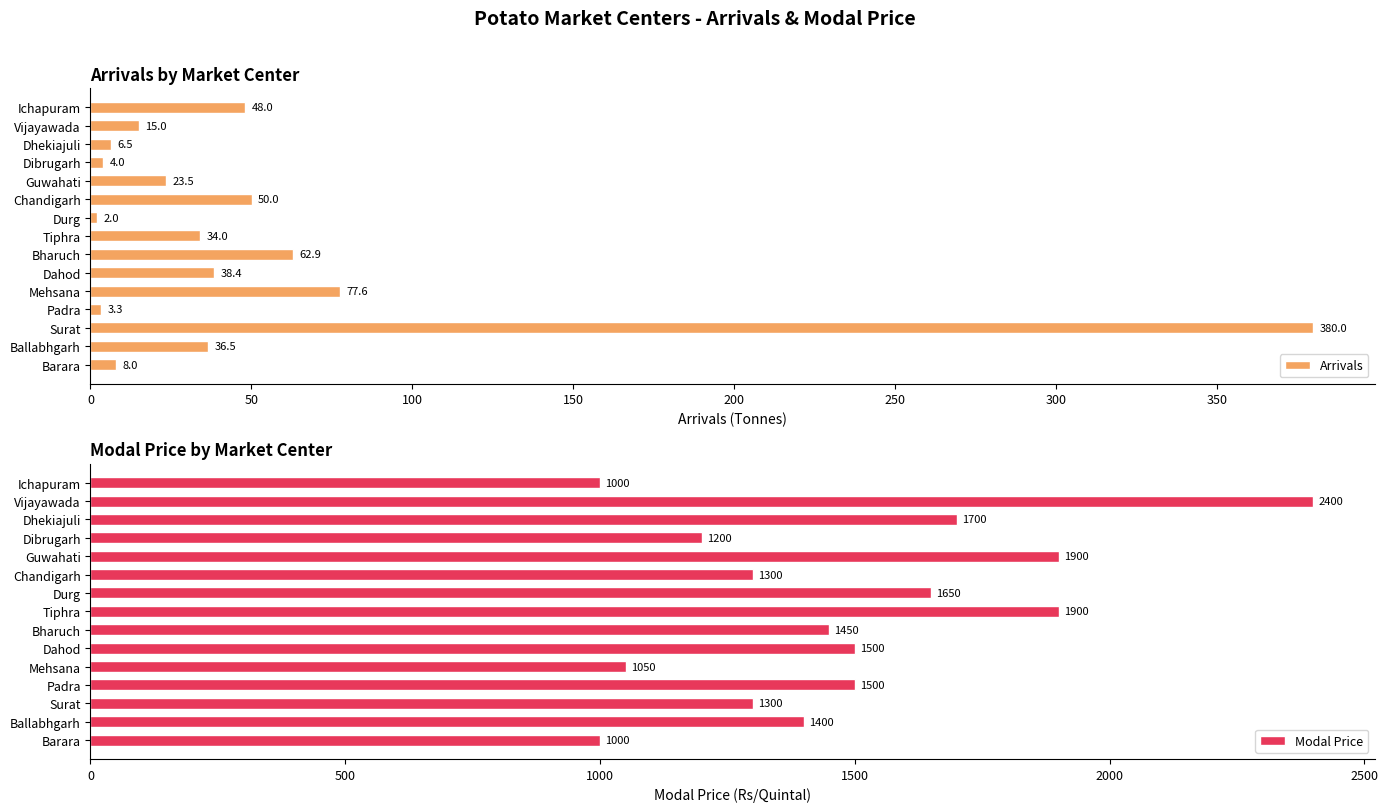

What is the sum of all Arrivals values?

789.7